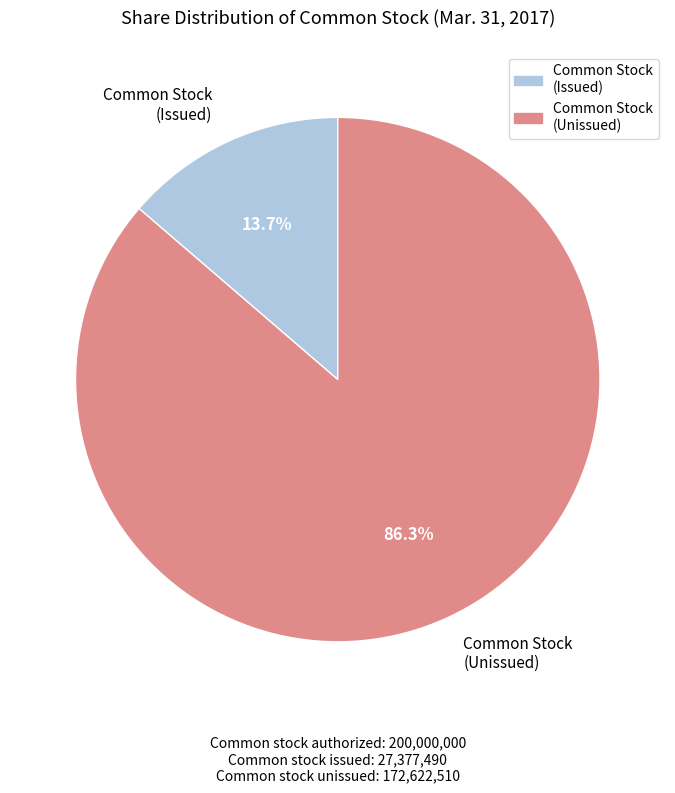

Is there any slice that represents more than half of the pie?

Yes